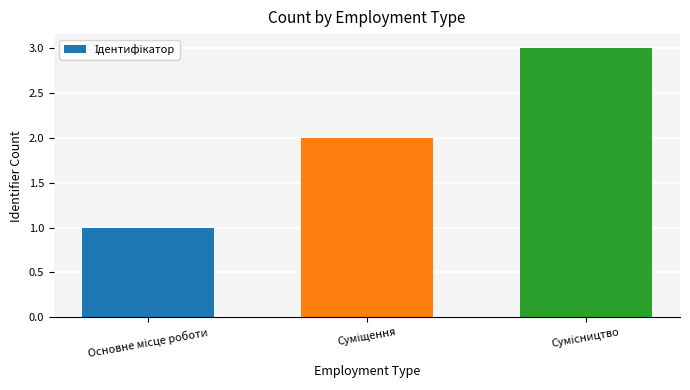

What is the maximum value shown in the chart?

3